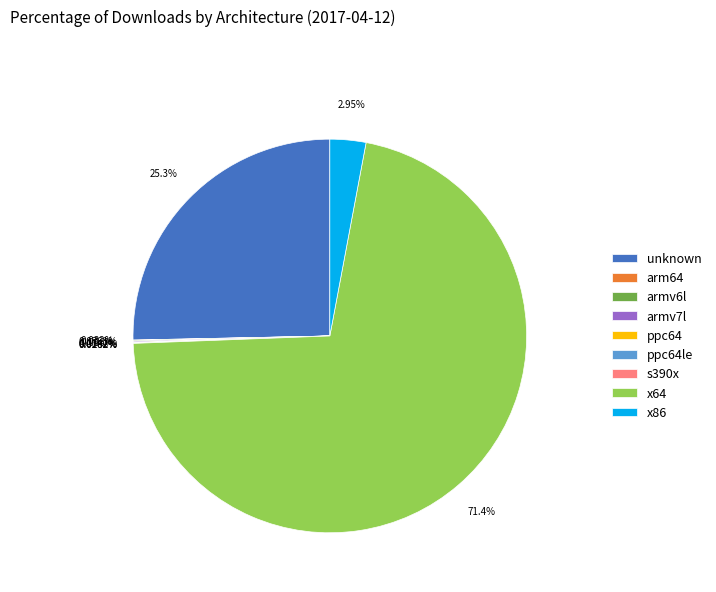

Does x64 account for over 50% of the chart?

Yes